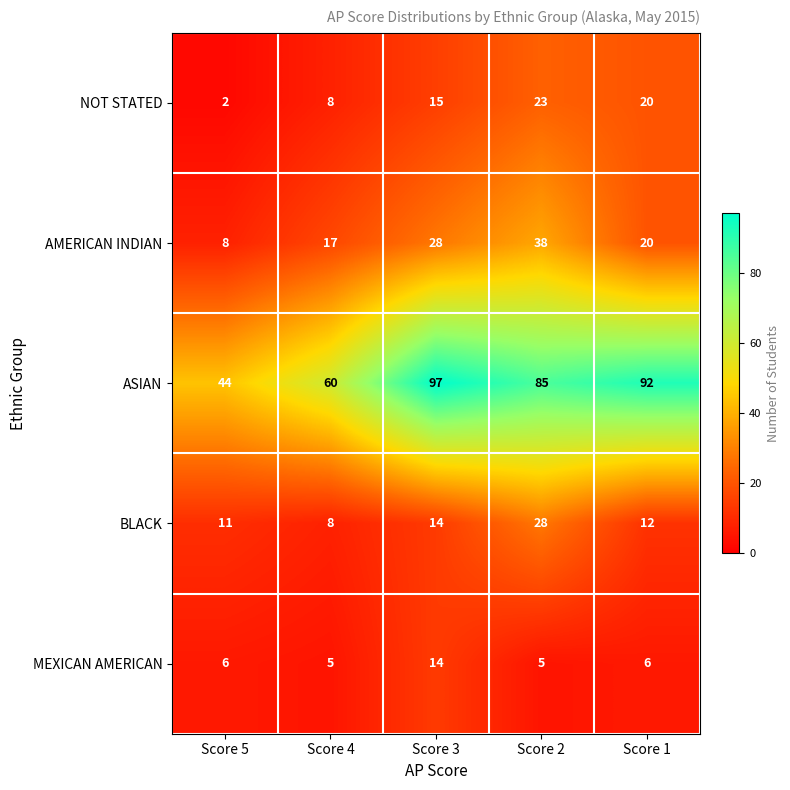

Reading left to right, list all the values displayed in this chart.

NOT STATED: Score 5=2	Score 4=8	Score 3=15	Score 2=23	Score 1=20
AMERICAN INDIAN: Score 5=8	Score 4=17	Score 3=28	Score 2=38	Score 1=20
ASIAN: Score 5=44	Score 4=60	Score 3=97	Score 2=85	Score 1=92
BLACK: Score 5=11	Score 4=8	Score 3=14	Score 2=28	Score 1=12
MEXICAN AMERICAN: Score 5=6	Score 4=5	Score 3=14	Score 2=5	Score 1=6